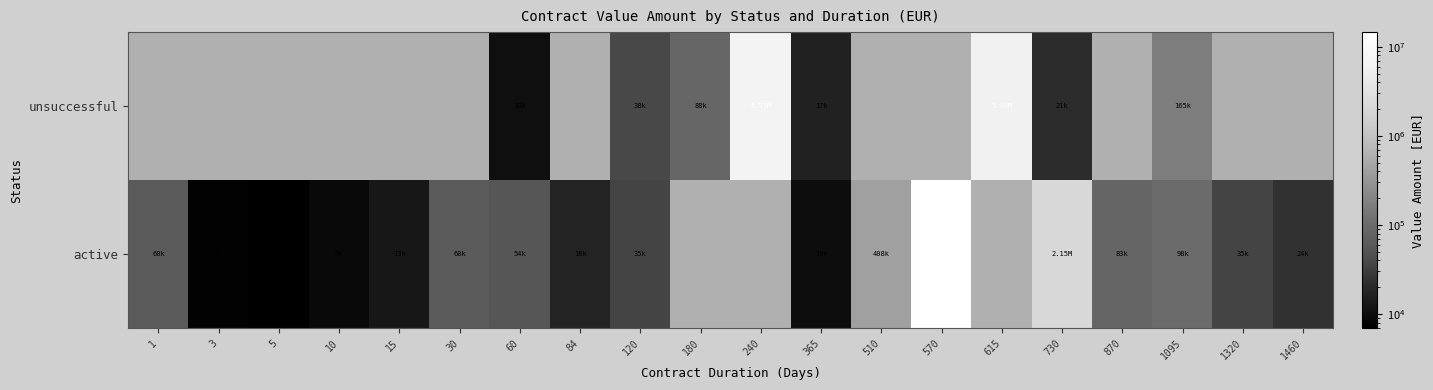

At which category is the sum across all series the highest?

570